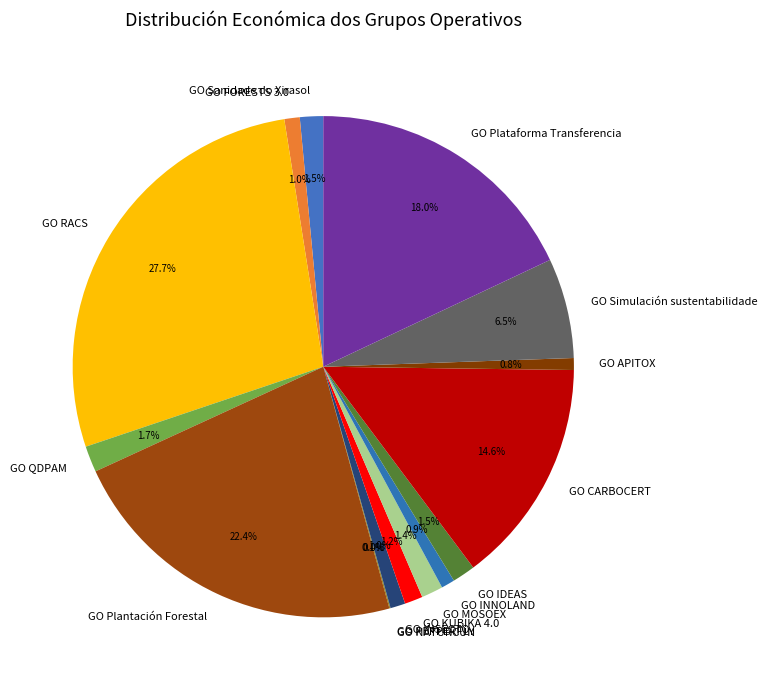

To the nearest percent, what is the difference between the largest and smallest slice percentages?

28%